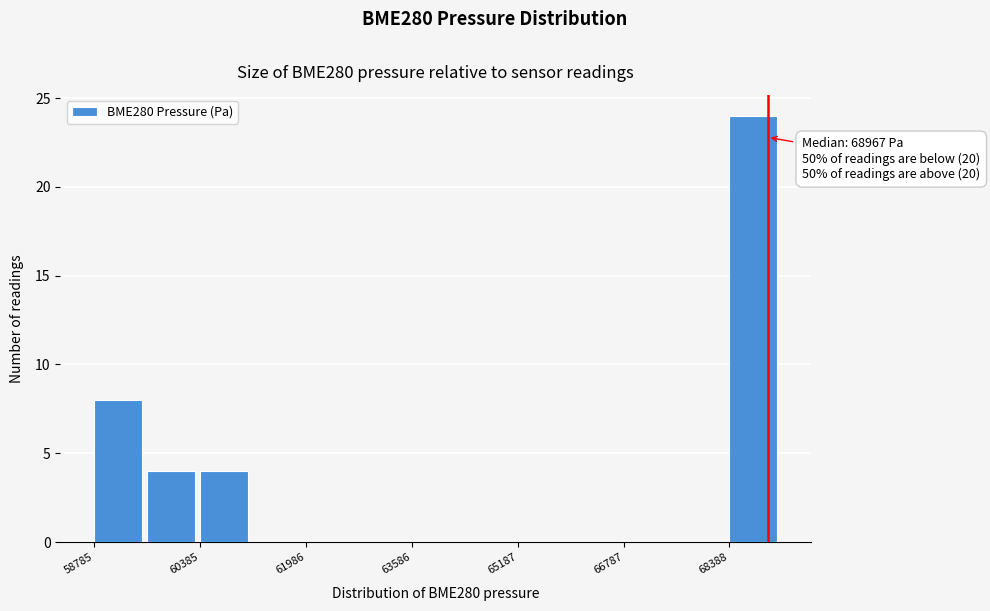

Over which range of the x-axis is the bar tallest?

68400 to 69200